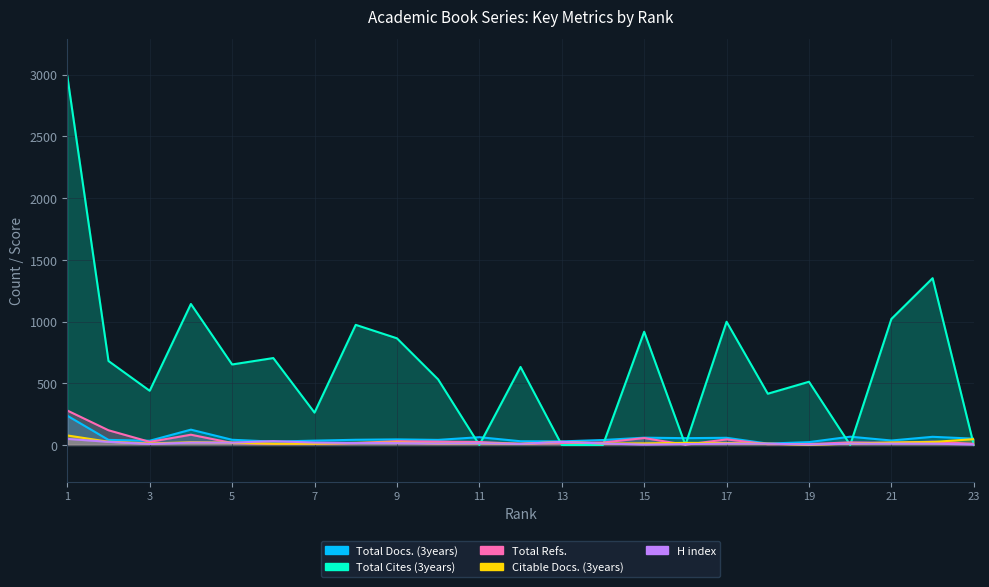

Where does the H index series first go above 12?

1